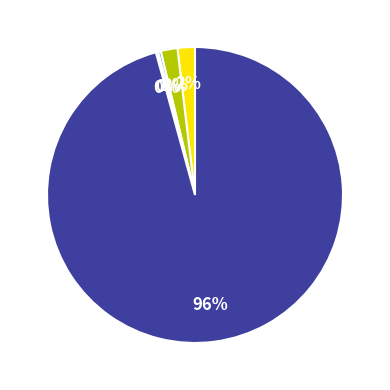

Does any single category account for the majority?

Yes